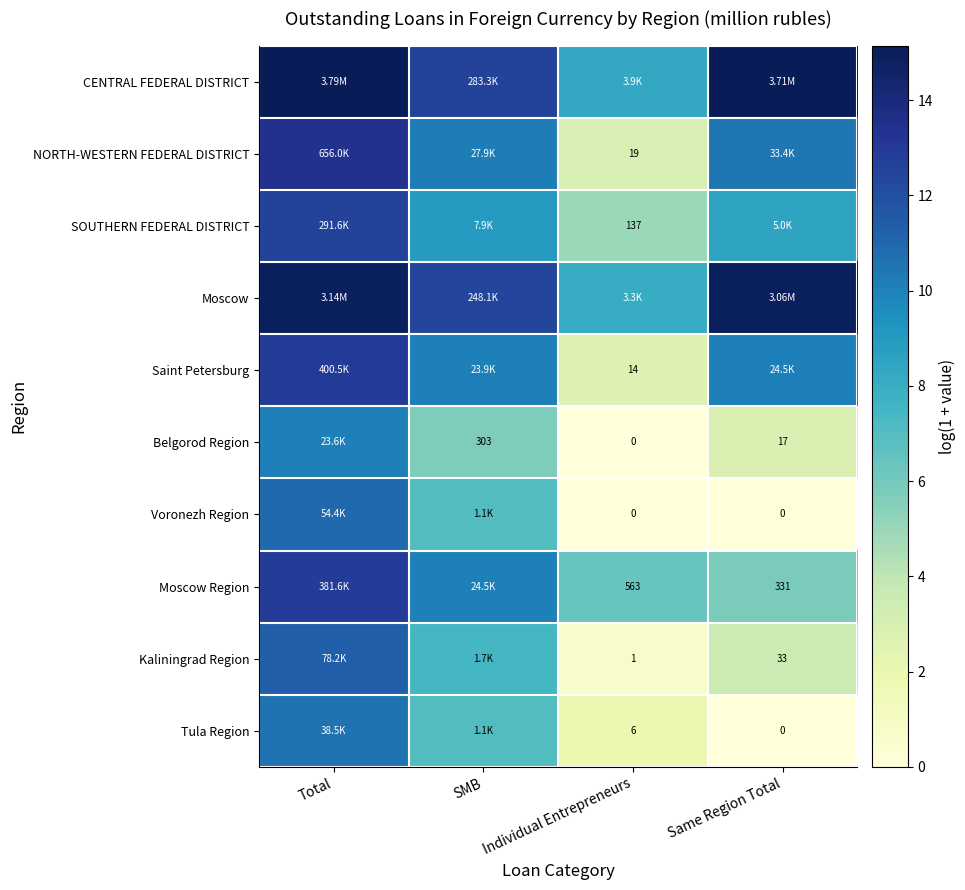

At which category is the sum across all series the highest?

Total